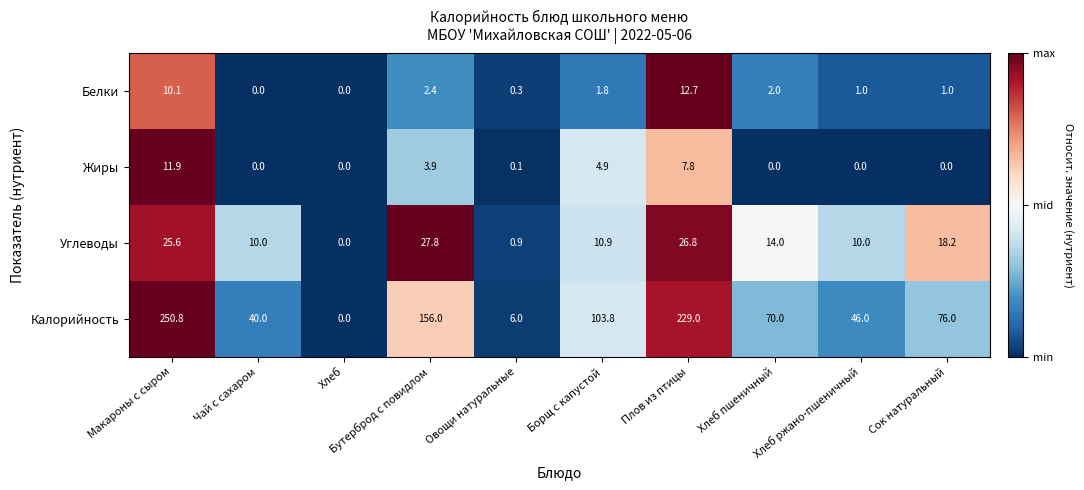

Which series has the largest total across all categories?

Калорийность